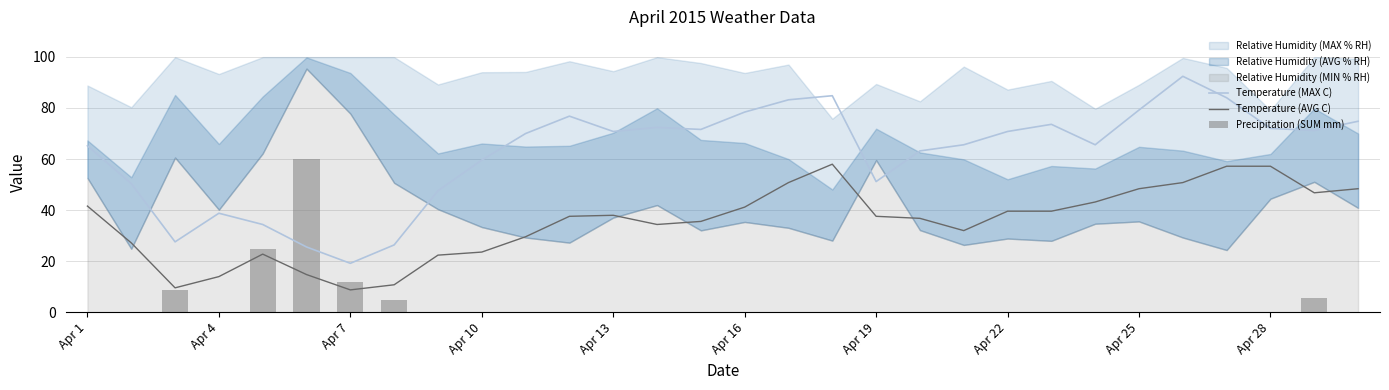

What is the maximum value for Temperature (MAX C)?

92.4